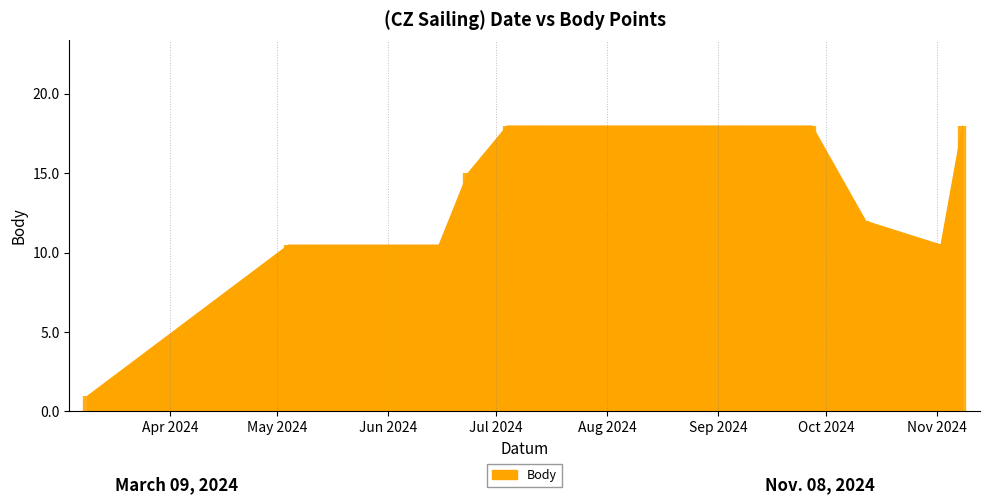

Between 2024-11-08 and 2024-05-04, which is larger?

2024-11-08